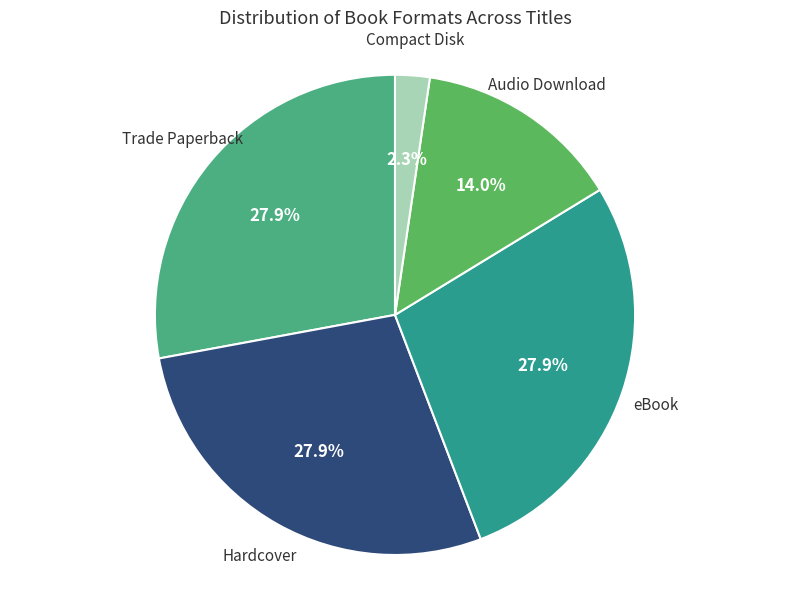

How many segments does this pie chart have?

5